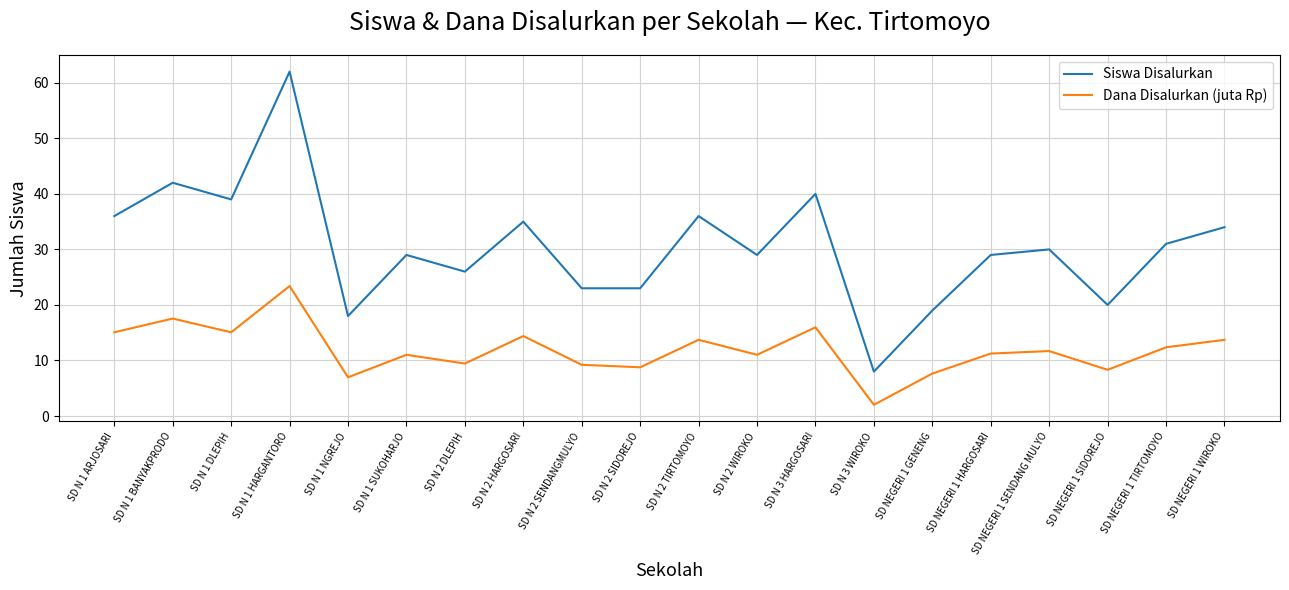

How many lines are shown in the chart?

2